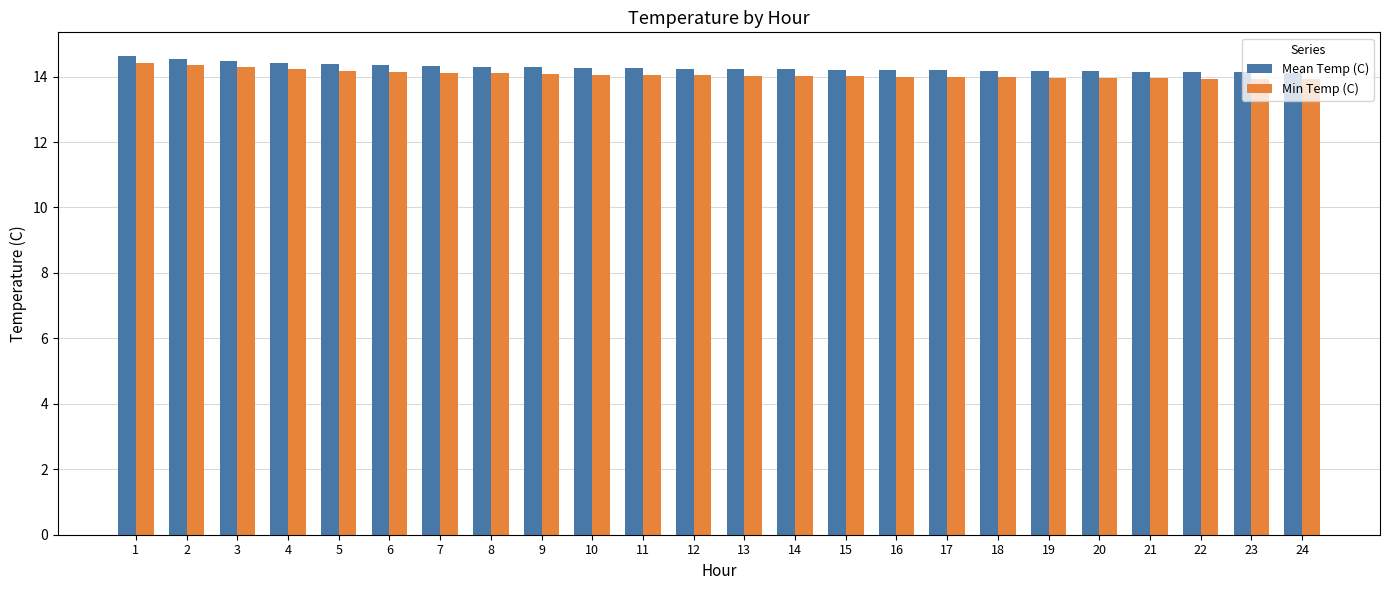

At 2, list the series in order from largest to smallest.

Mean Temp (C), Min Temp (C)